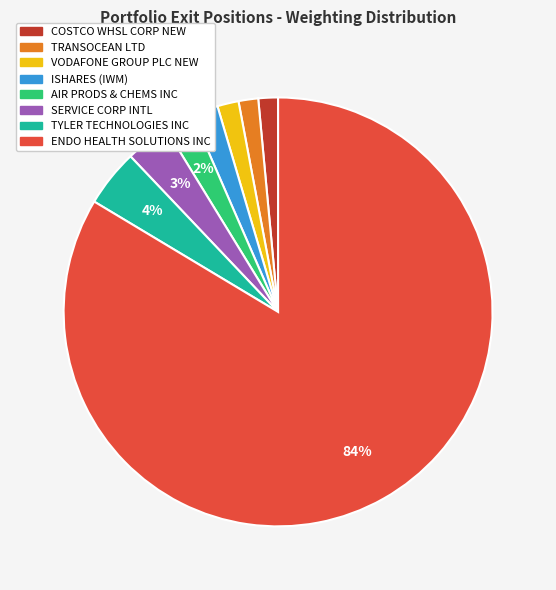

Is the sum of ENDO HEALTH SOLUTIONS INC and SERVICE CORP INTL greater than half?

Yes